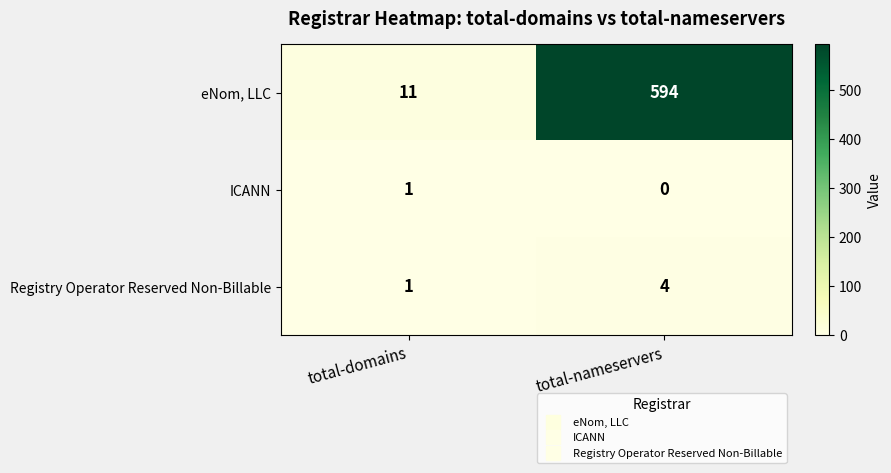

Reading right to left, list all the values displayed in this chart.

eNom, LLC: 594	11
ICANN: 0	1
Registry Operator Reserved Non-Billable: 4	1